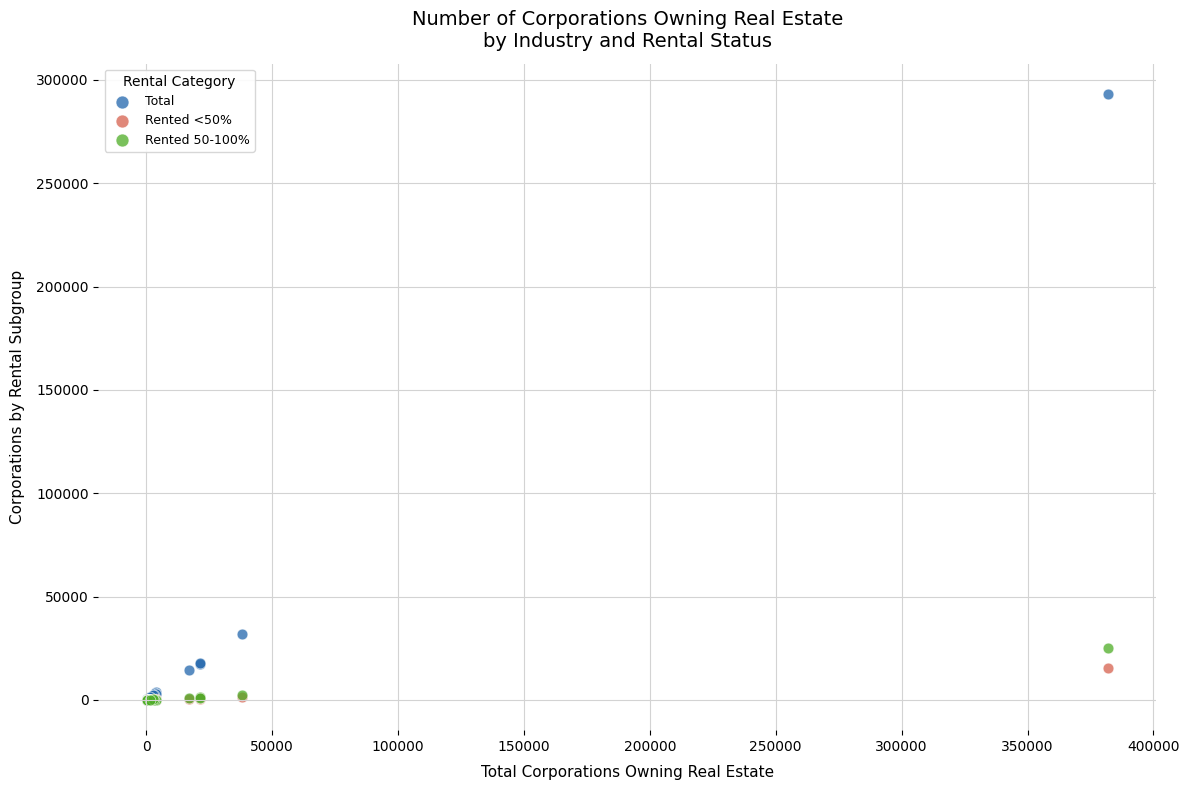

Across all series, what Y value is closest to 146620?

32020